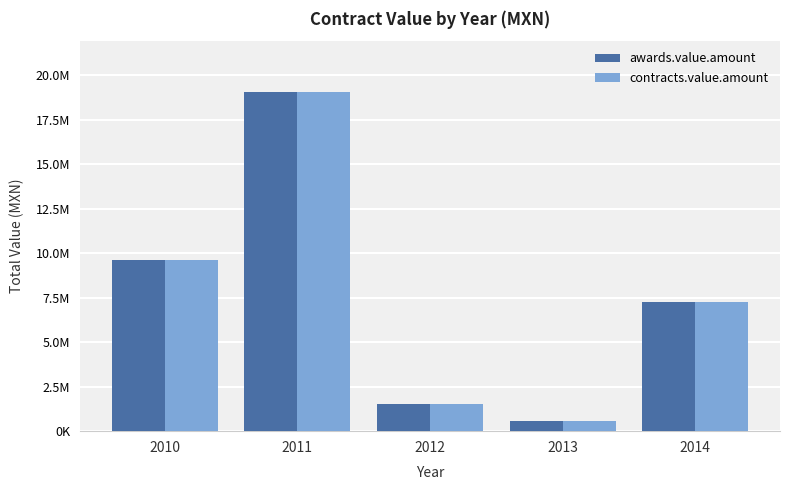

What is the difference between the maximum and minimum values in the contracts.value.amount series?

18480418.8